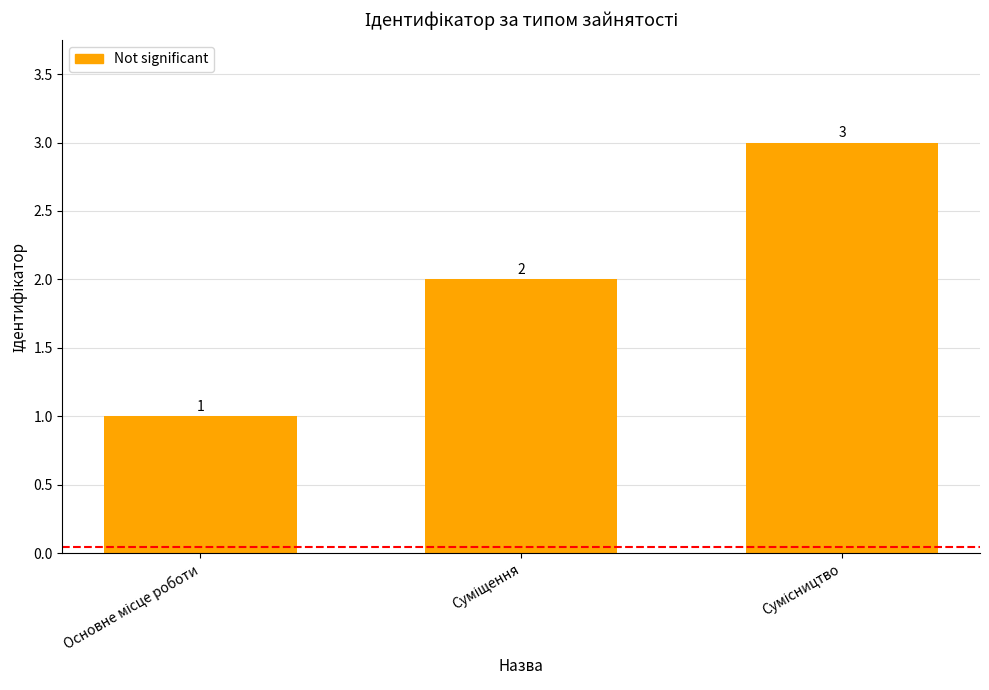

How many data points are less than 2?

1